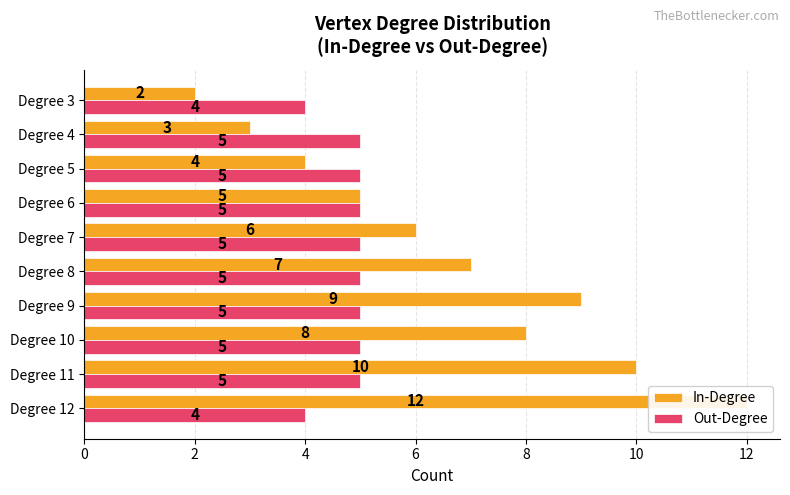

True or false: Out-Degree has a value of 2 at Degree 6.

False